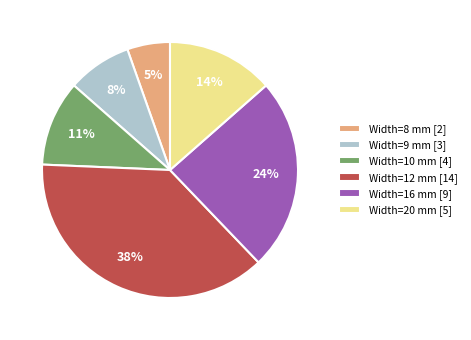

Rank the categories by value from lowest to highest.

Width=8 mm [2], Width=9 mm [3], Width=10 mm [4], Width=20 mm [5], Width=16 mm [9], Width=12 mm [14]